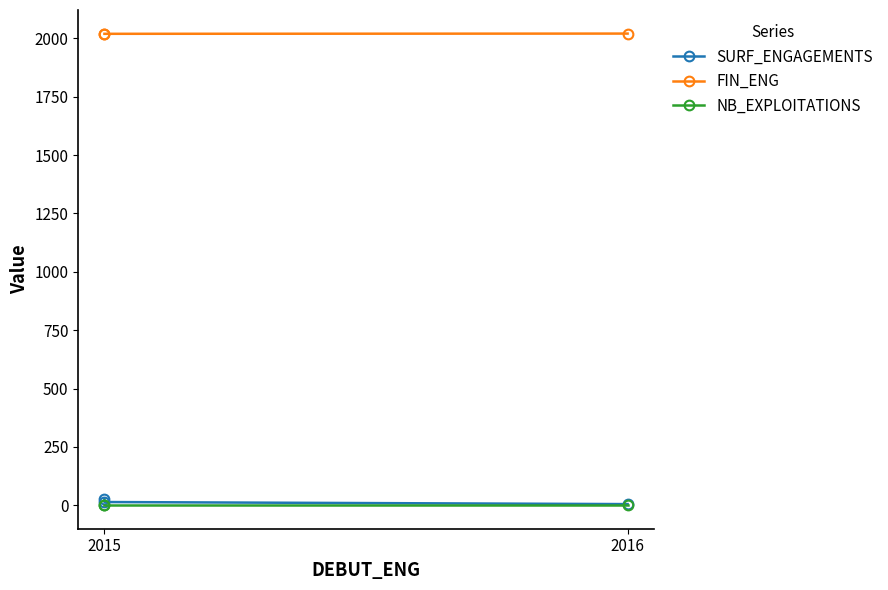

At which label is FIN_ENG closest to 2019?

2015